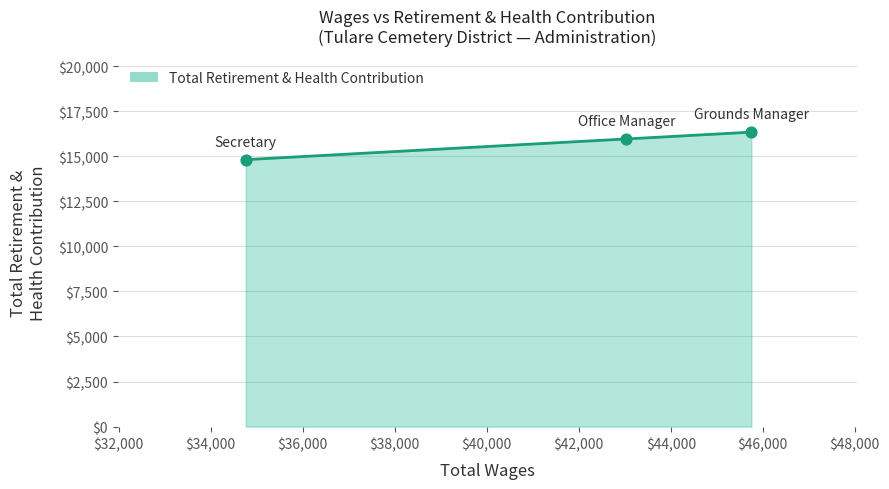

What is the maximum value shown in the chart?

16333